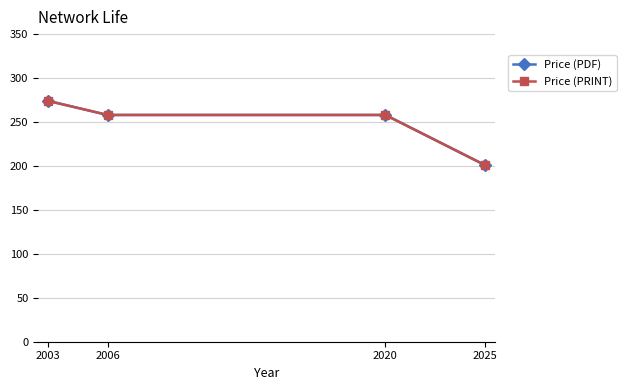

True or false: Price (PRINT) and Price (PDF) intersect in this chart.

False